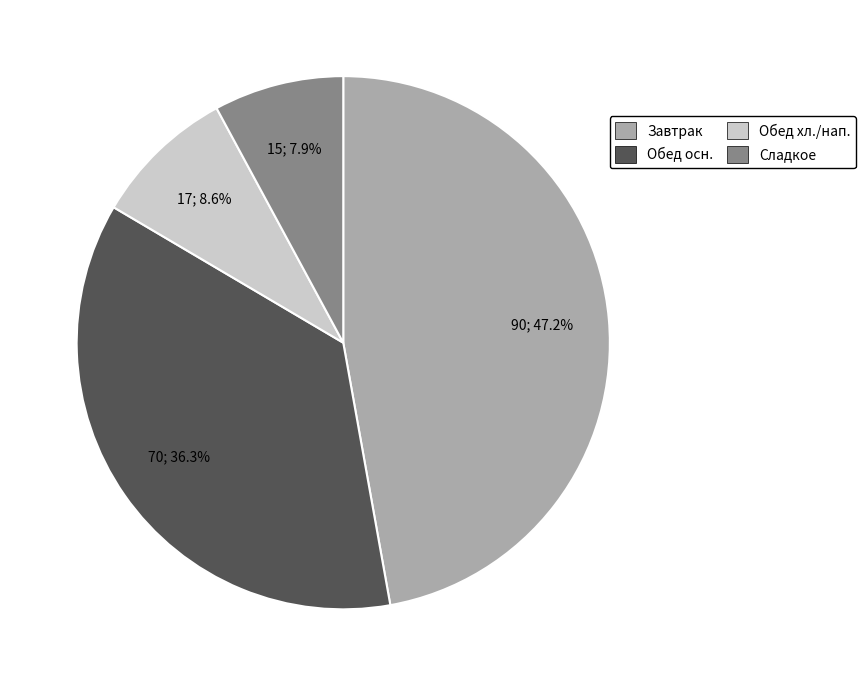

Is there any slice that represents more than half of the pie?

No